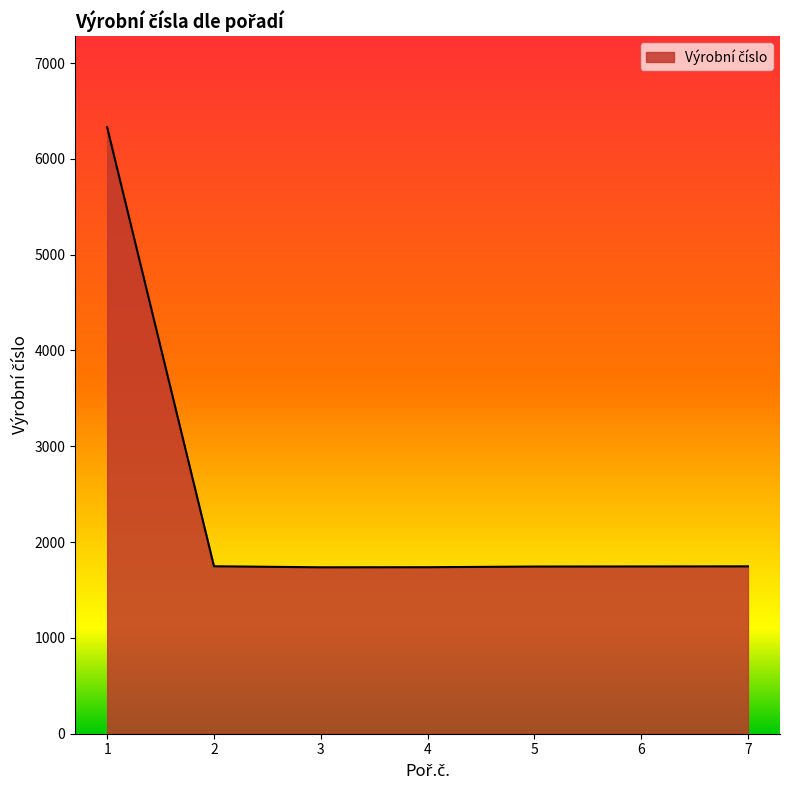

How many series are shown in this chart?

1